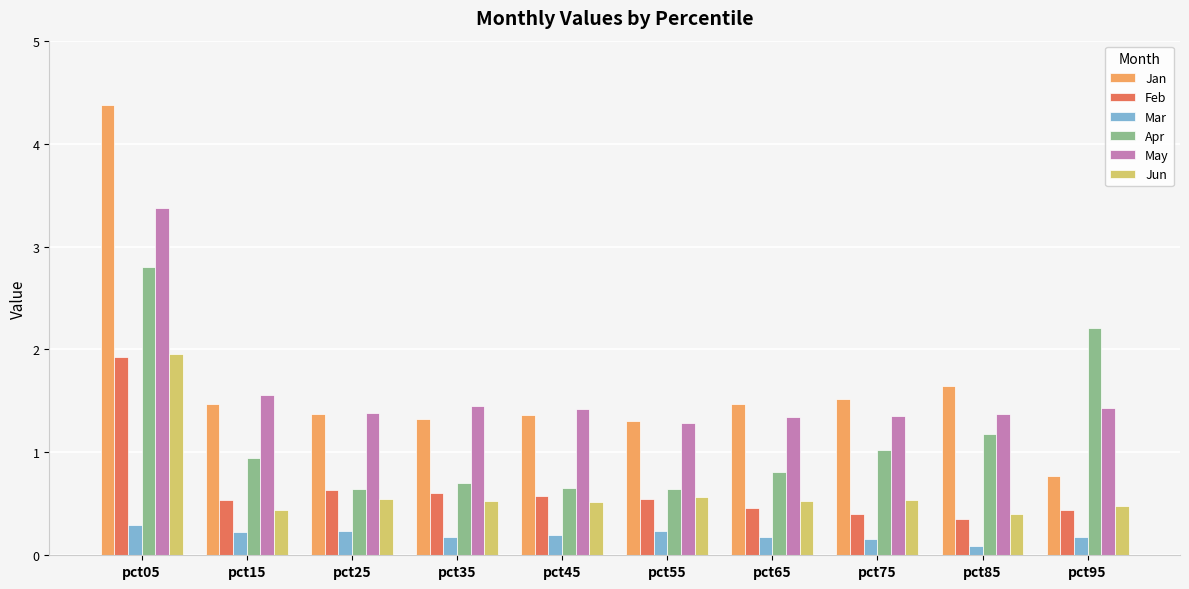

What is the maximum value for Jan?

4.4